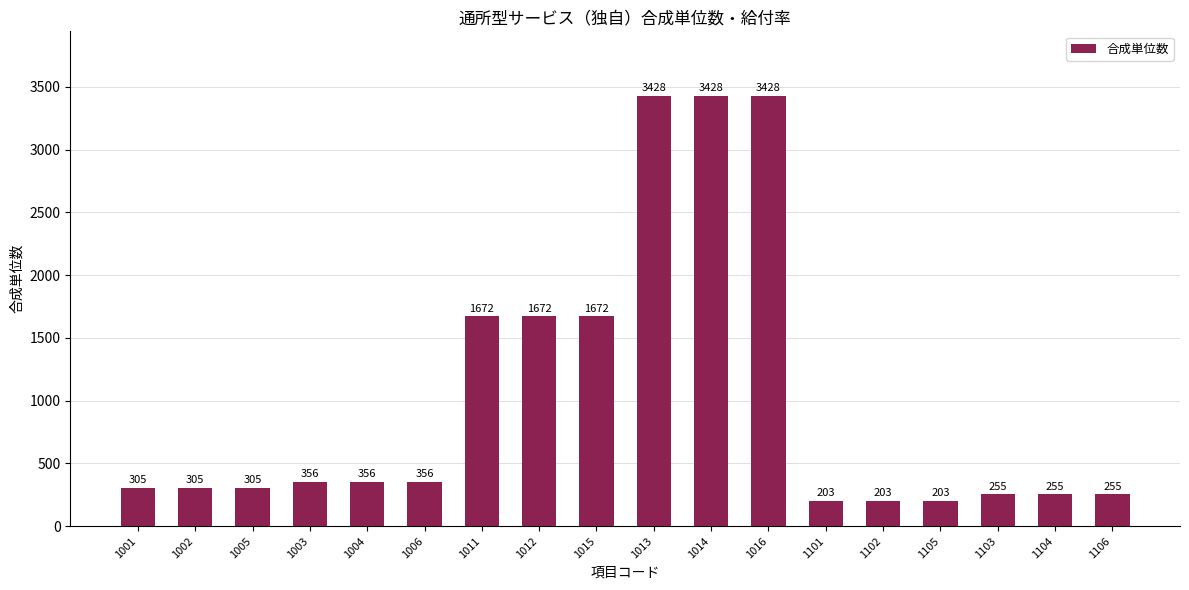

How many bars are there in total?

18